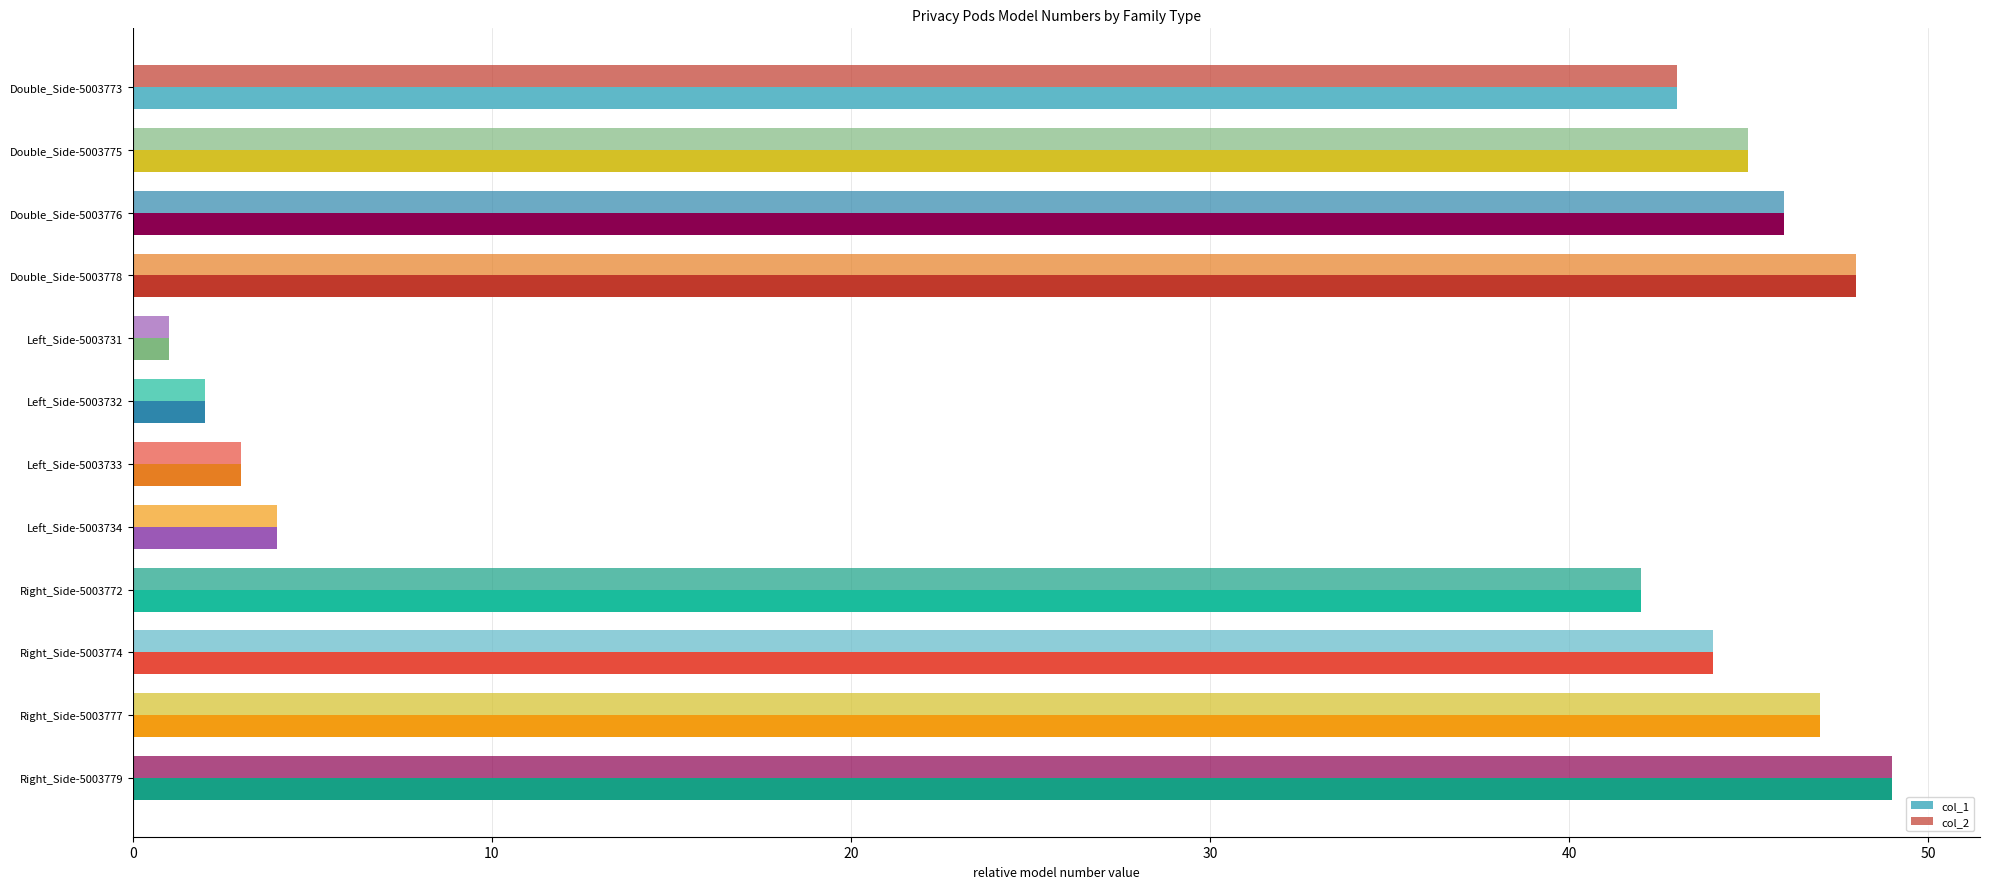

What is the greatest value displayed?

49